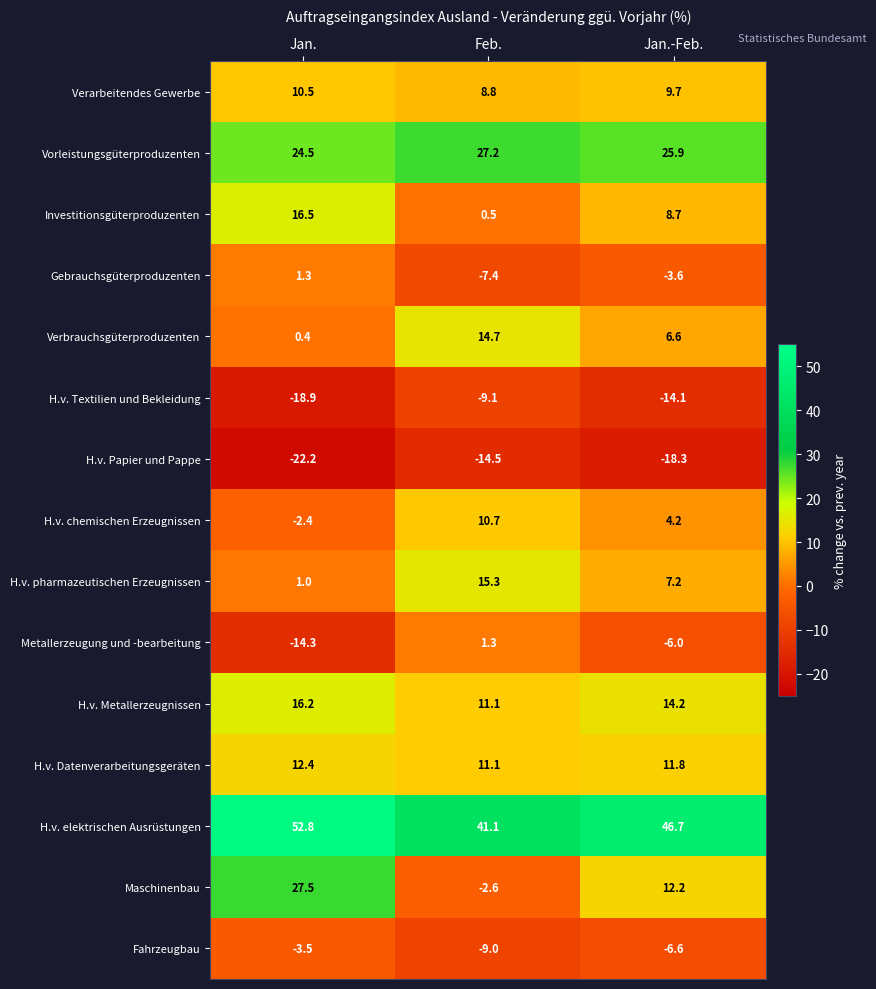

What is the greatest value displayed?

52.8